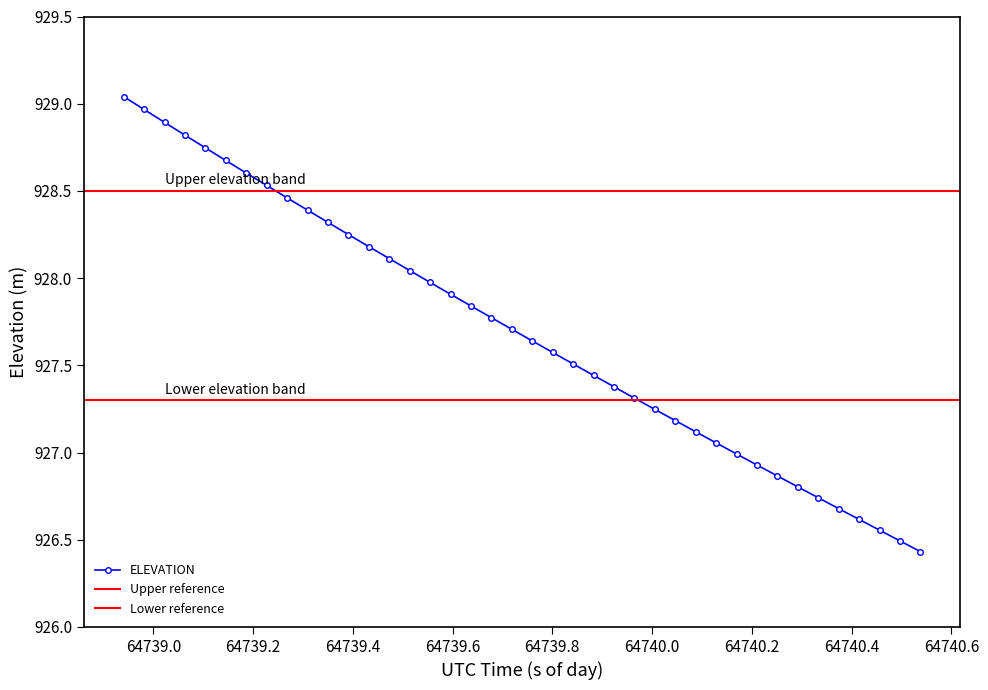

At which category does the chart reach its peak across all series?

64738.9406